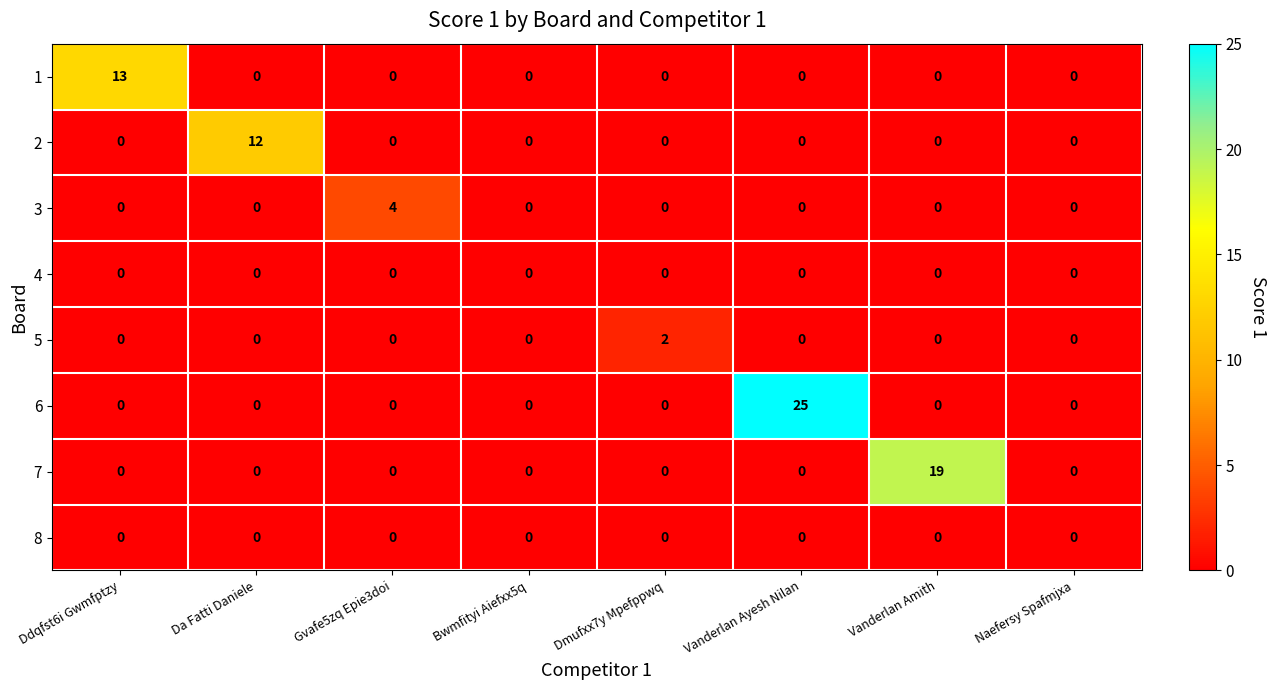

How many 5 values are between 0 and 1?

7